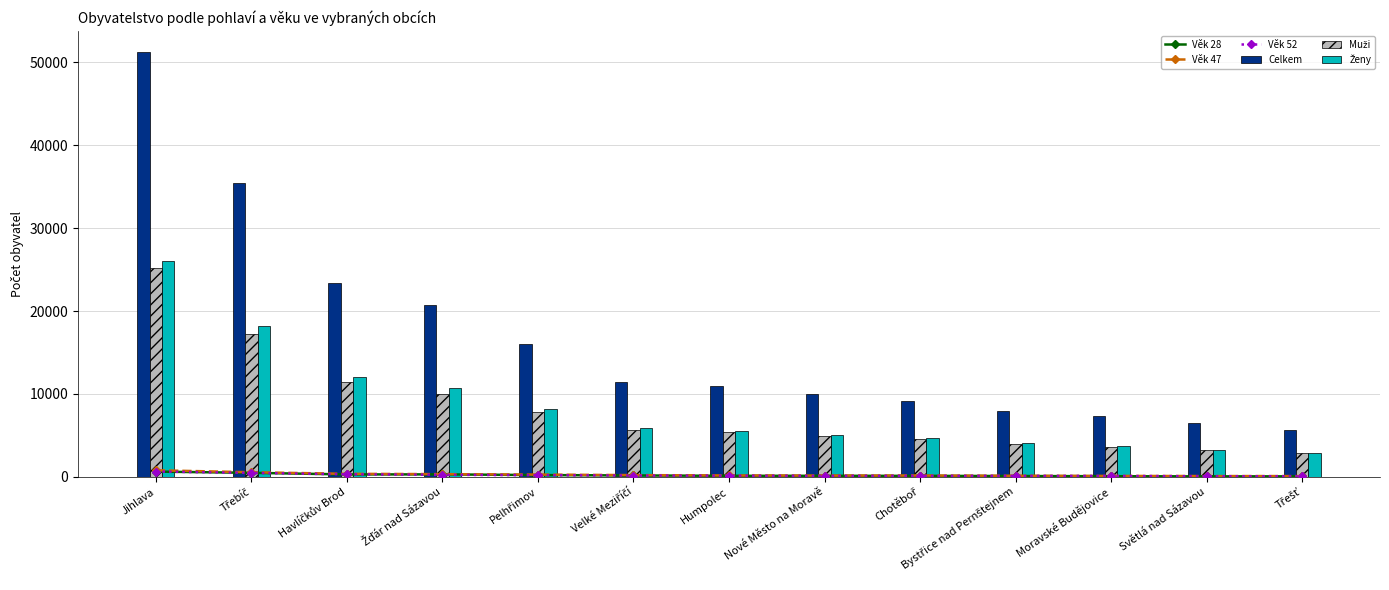

What position from the left is Světlá nad Sázavou?

12